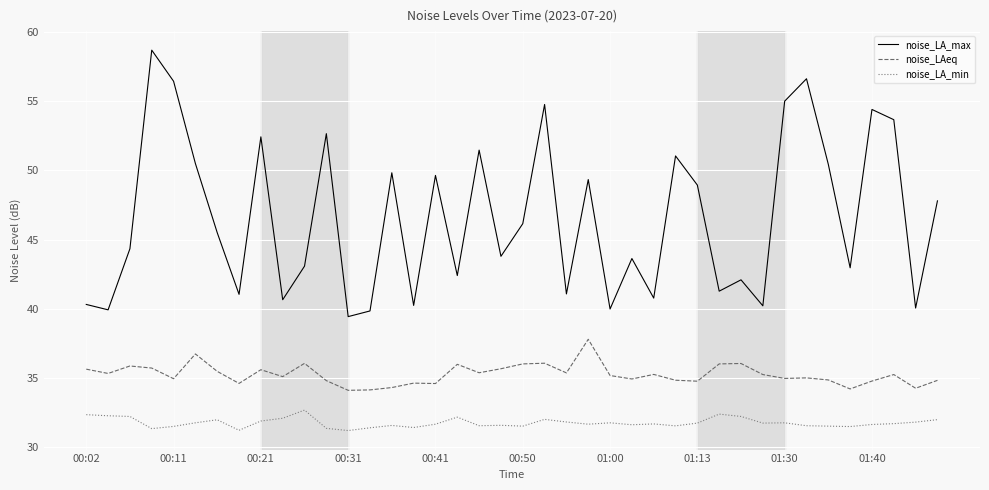

What is the difference between the maximum and minimum values in the noise_LA_max series?

19.3